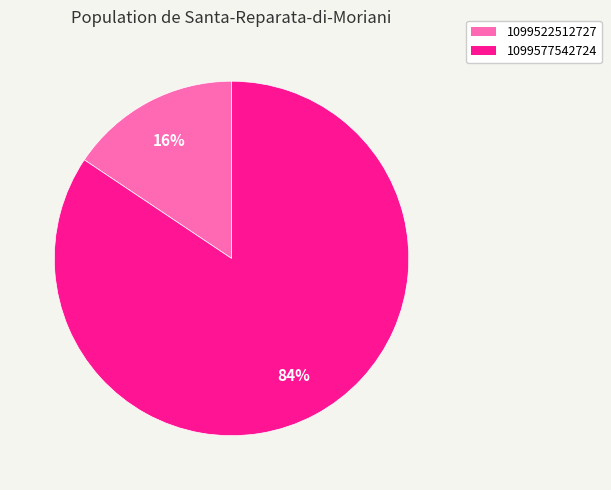

To the nearest percent, what is the average slice percentage?

50%